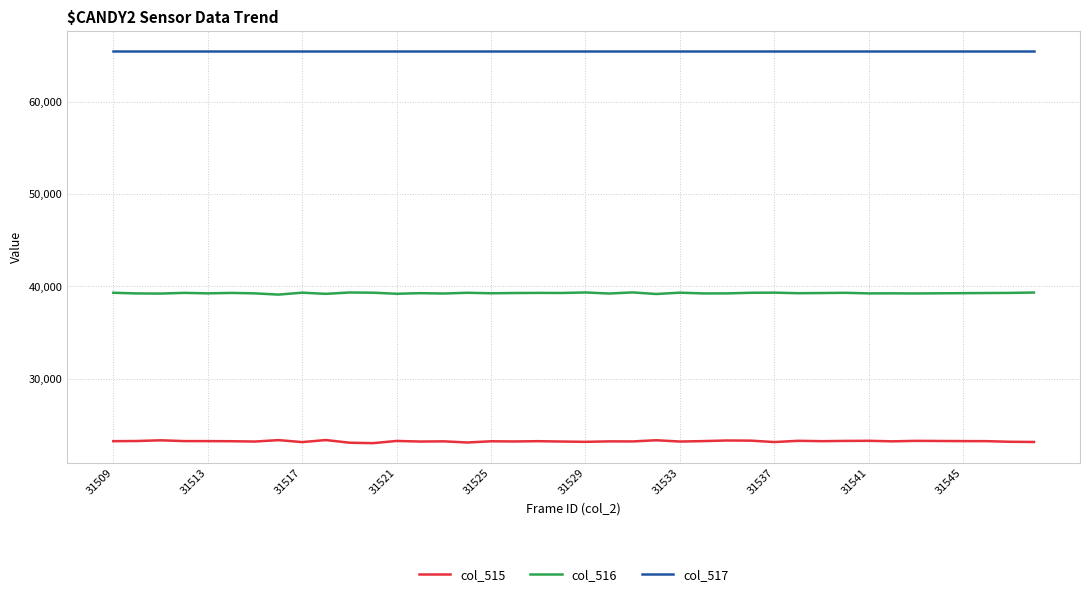

List the series in order of their overall mean, lowest first.

col_515, col_516, col_517